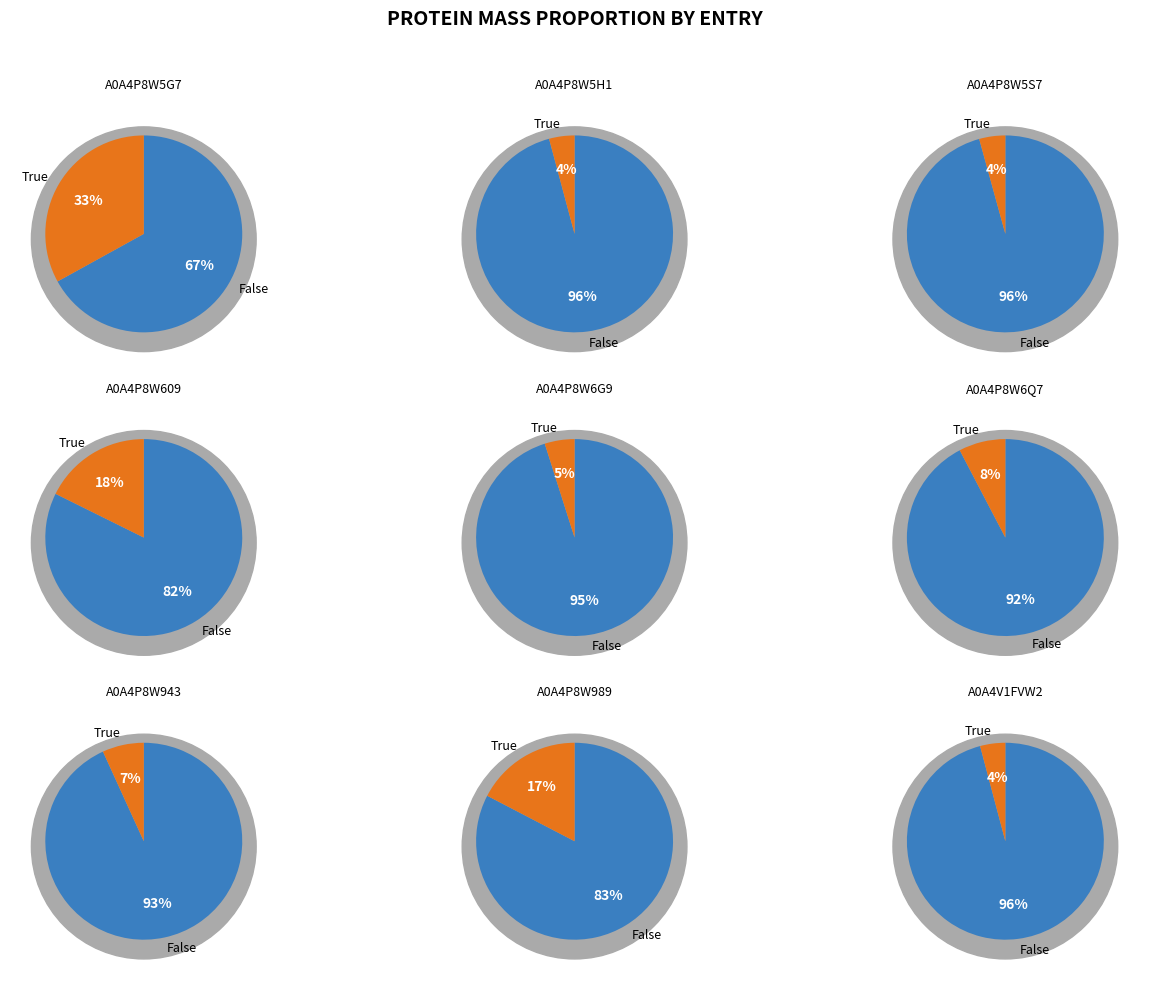

Approximately how many times larger is the value at A0A4P8W943 compared to A0A4V1FVW2?

1.6